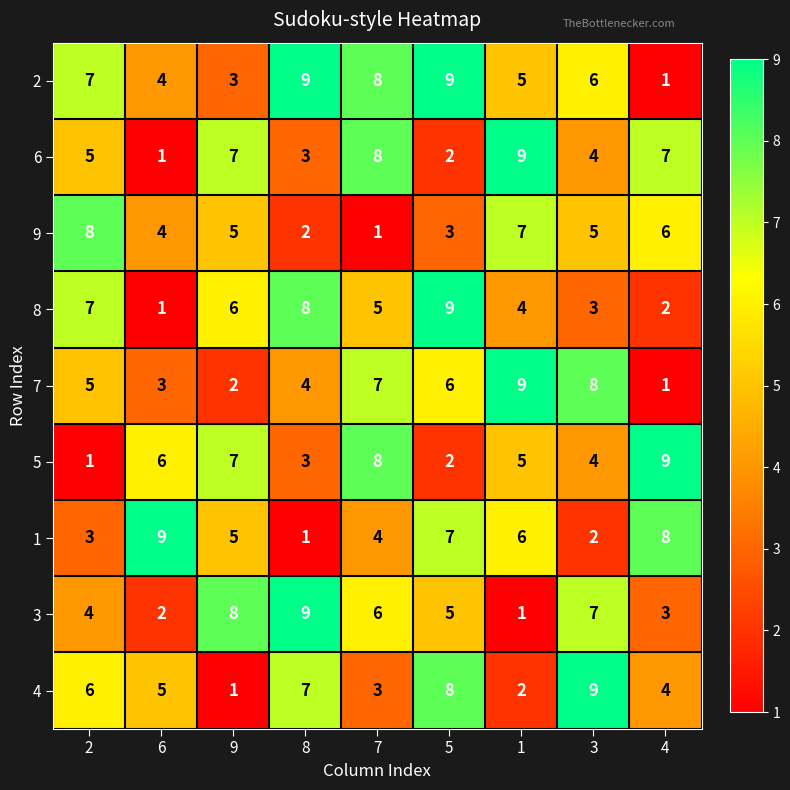

What value does the 3 series have at 7?

6